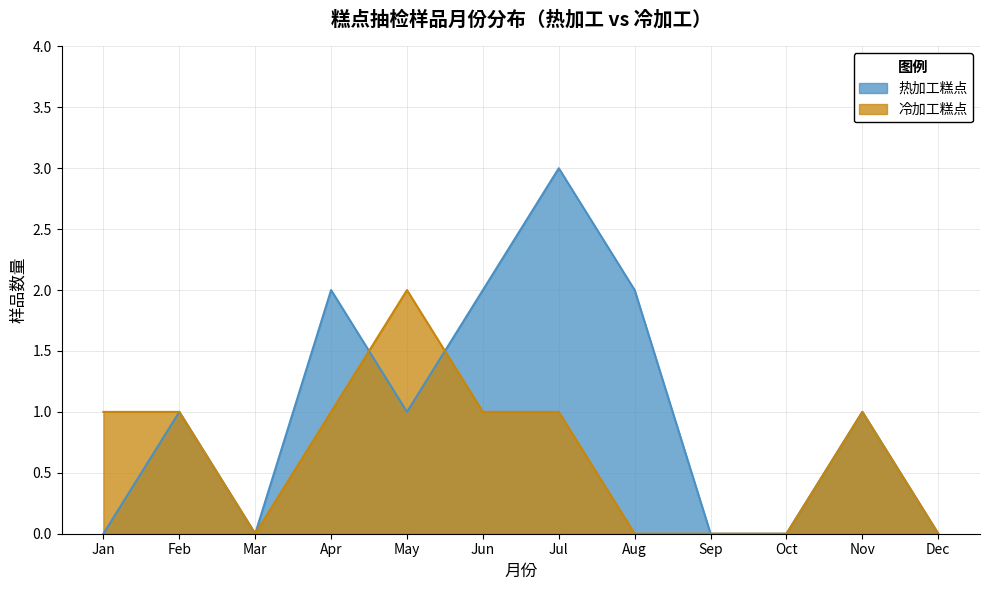

The value of 热加工糕点 at Dec is 0. True or false?

True